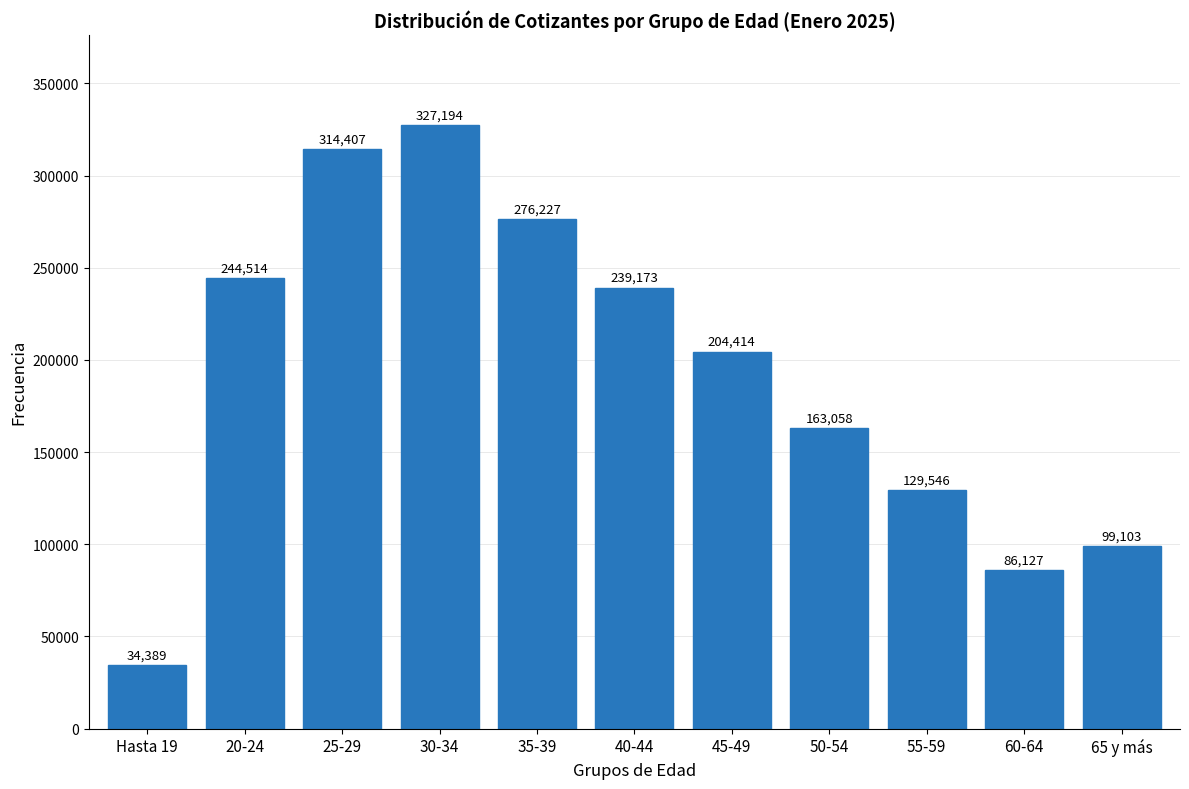

Reading left to right, what are all the values shown in this chart?

Hasta 19=34389	20-24=244514	25-29=314407	30-34=327194	35-39=276227	40-44=239173	45-49=204414	50-54=163058	55-59=129546	60-64=86127	65 y más=99103